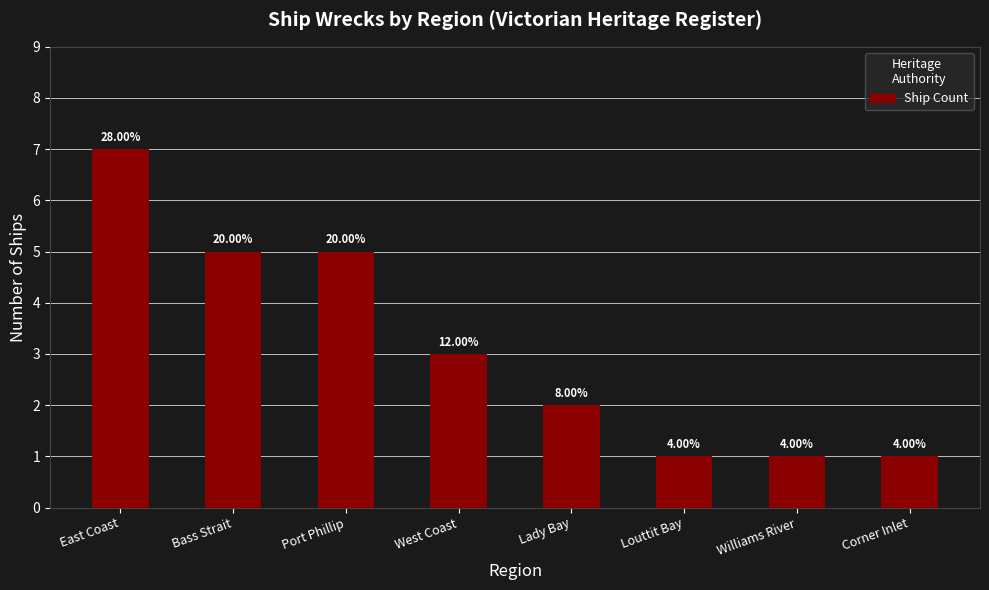

The value at West Coast is 3. True or false?

True